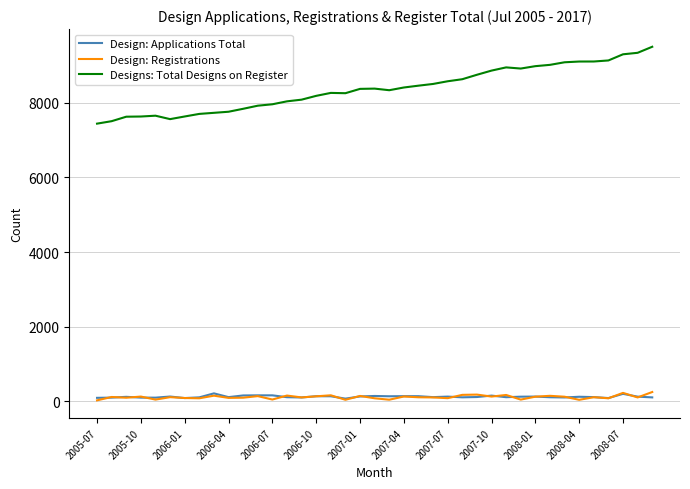

Which series has the largest range (max minus min)?

Designs: Total Designs on Register